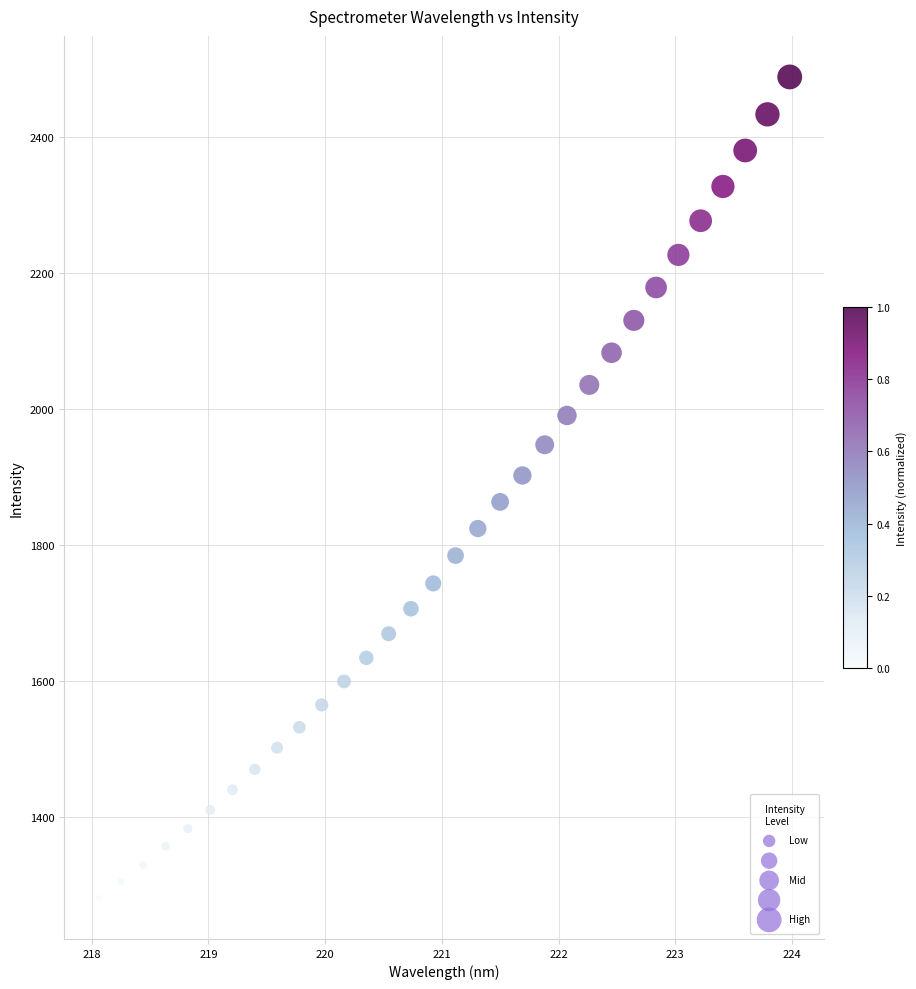

What is the range of Y values (max minus min)?

1206.1